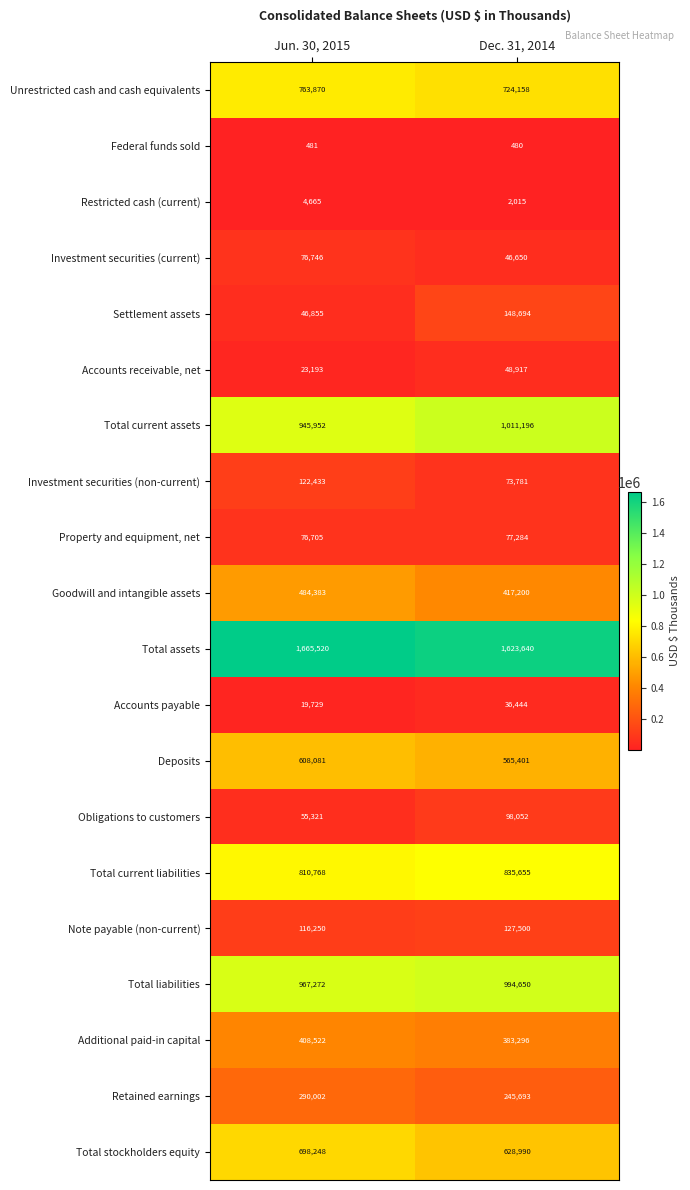

What is the smallest value displayed?

480